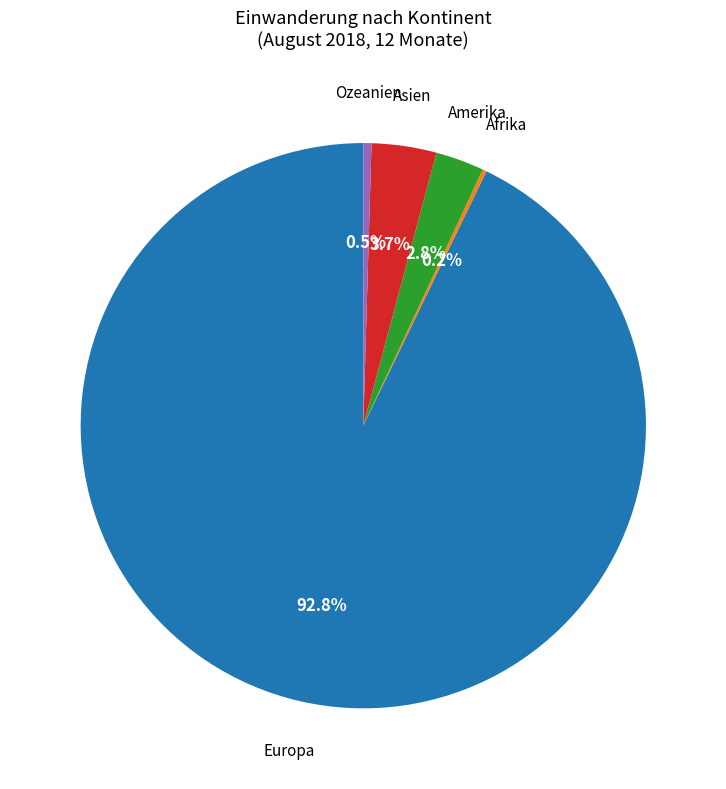

To the nearest percent, what is the average slice percentage?

20%